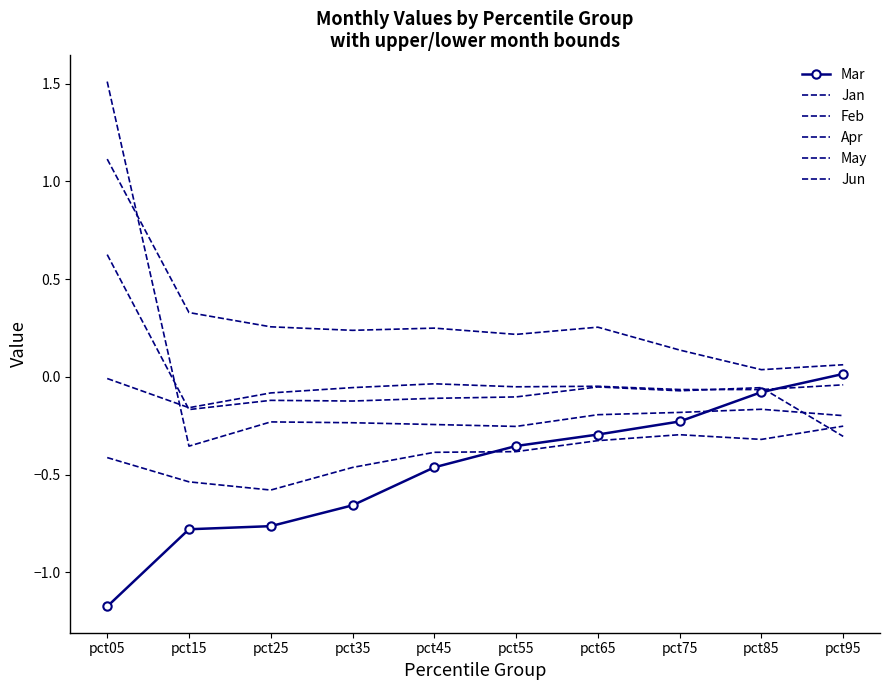

At which category does Feb reach its first local peak?

pct45